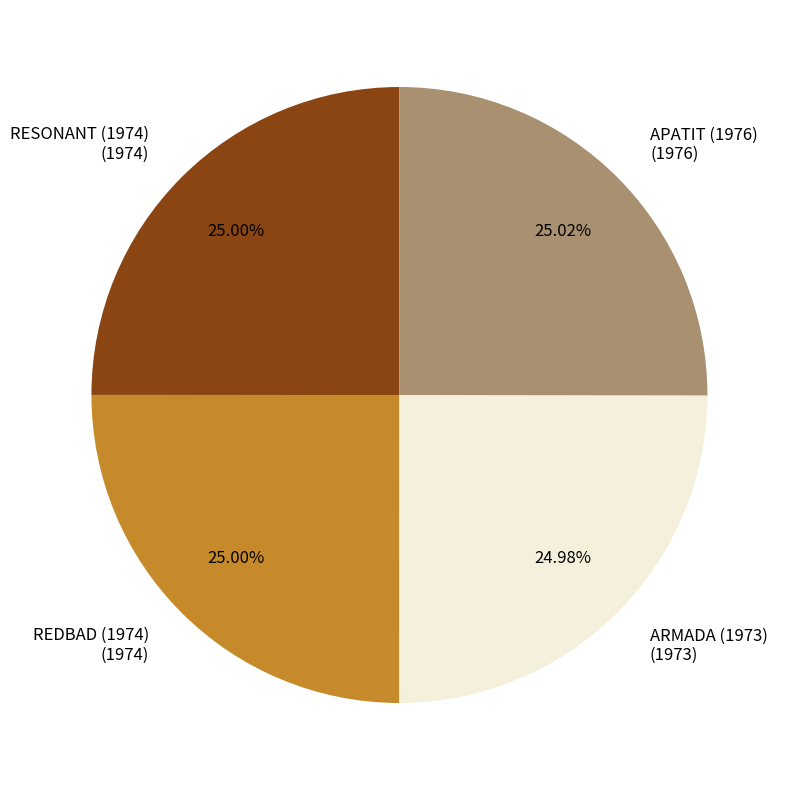

Is it true that APATIT (1976) is 25% of the pie?

True